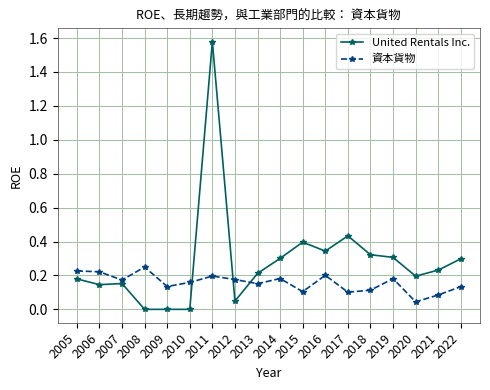

What is the sum of all United Rentals Inc. values?

5.1